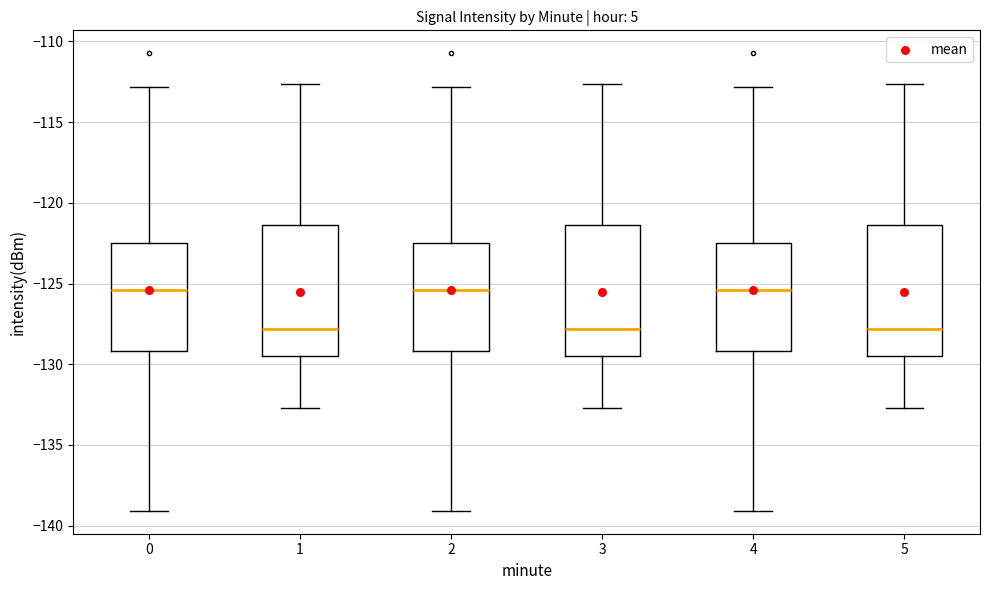

Reading left to right, read every box against the y-axis: the position of its median line, the range the box covers, and the ends of its whiskers. The values are not printed on the chart, so give them approximately, as read against the axis.

0: median -125.5, box -129.0 to -122.5, whiskers -139.0 to -113.0
1: median -128.0, box -129.5 to -121.5, whiskers -132.5 to -112.5
2: median -125.5, box -129.0 to -122.5, whiskers -139.0 to -113.0
3: median -128.0, box -129.5 to -121.5, whiskers -132.5 to -112.5
4: median -125.5, box -129.0 to -122.5, whiskers -139.0 to -113.0
5: median -128.0, box -129.5 to -121.5, whiskers -132.5 to -112.5